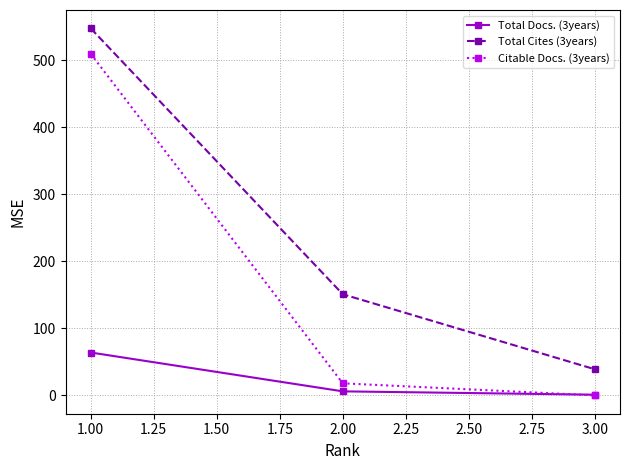

What is the label of the 1st point from the right?

3.00